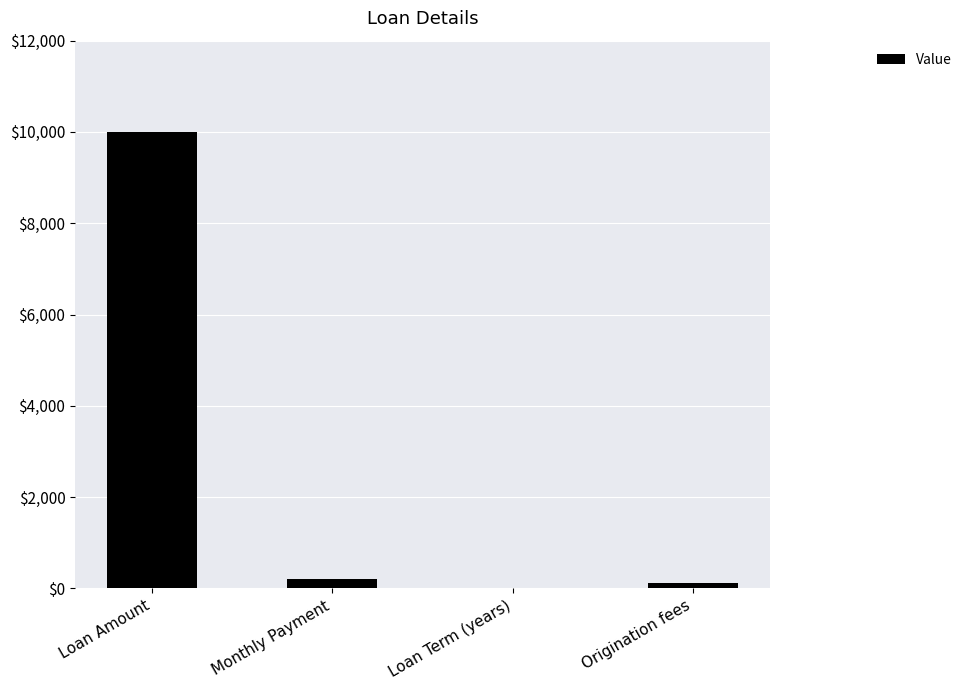

At which category does the chart reach its peak across all series?

Loan Amount